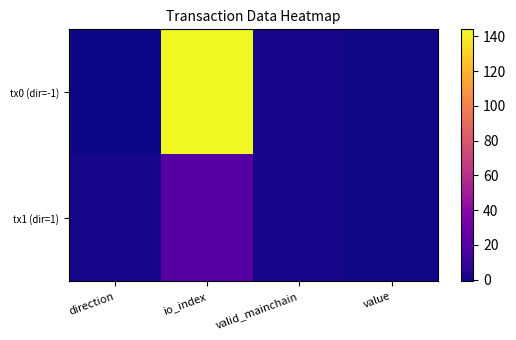

Which series changed the most between io_index and valid_mainchain?

tx0 (dir=-1)